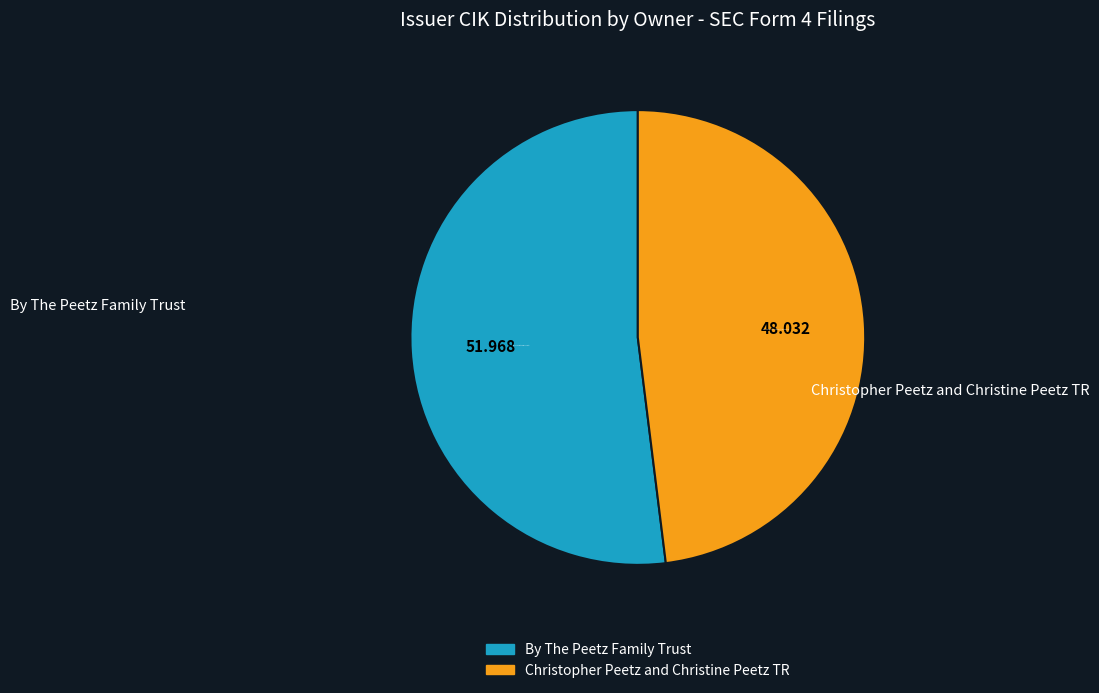

What is the ratio of the value at Christopher Peetz and Christine Peetz TR to the value at By The Peetz Family Trust?

0.9